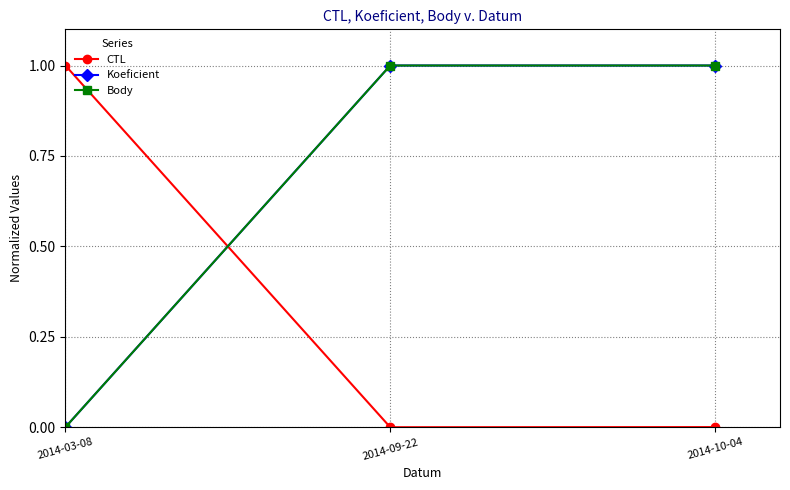

Is this an area chart (filled region under the line)?

No